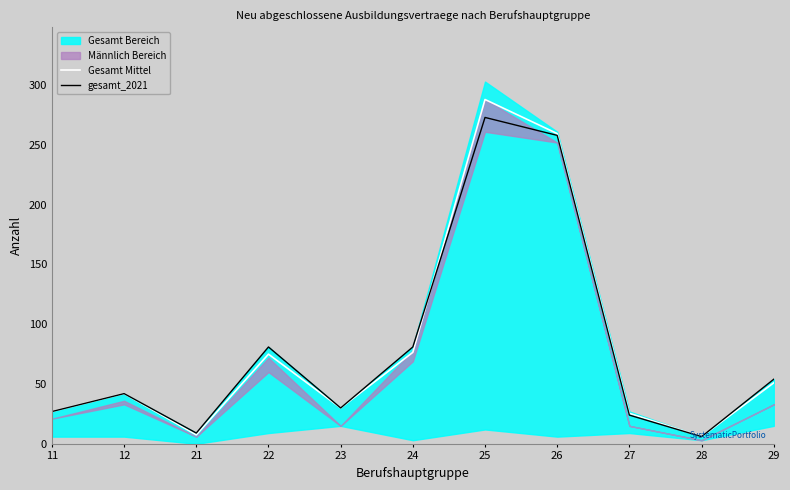

What is the sum of all gesamt_2021 values?

885.0